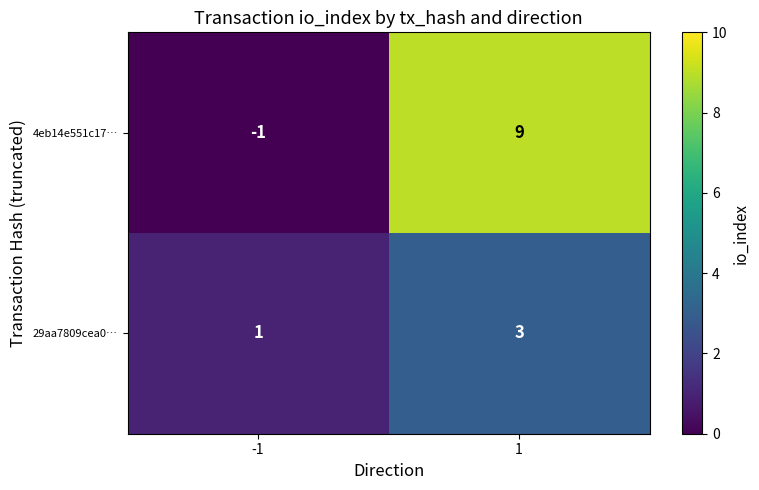

Which series has the largest total across all categories?

4eb14e551c17…